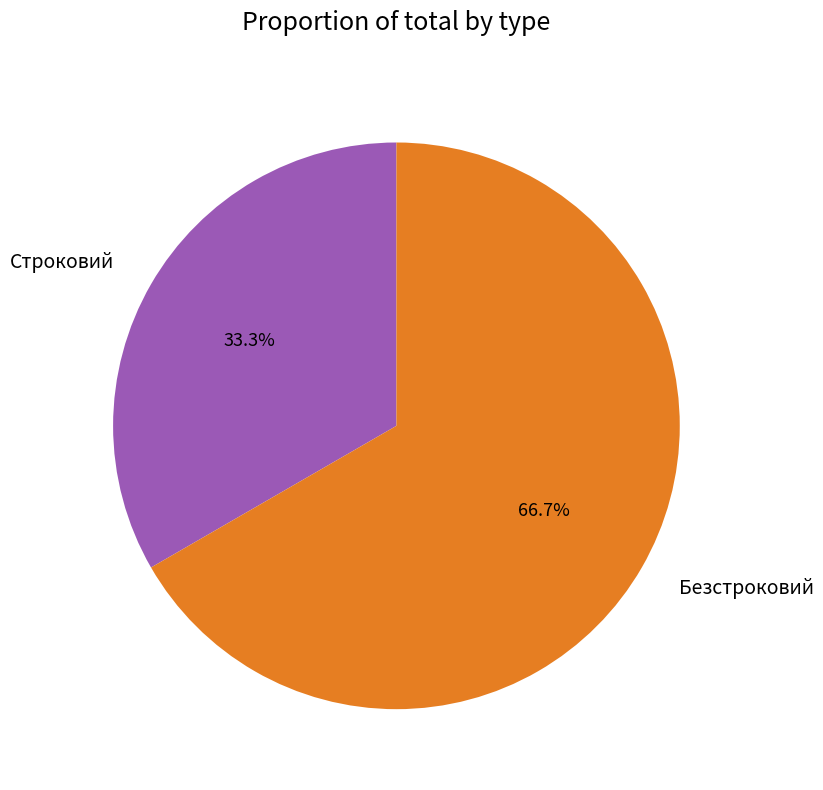

To the nearest percent, what portion does Безстроковий represent?

67%